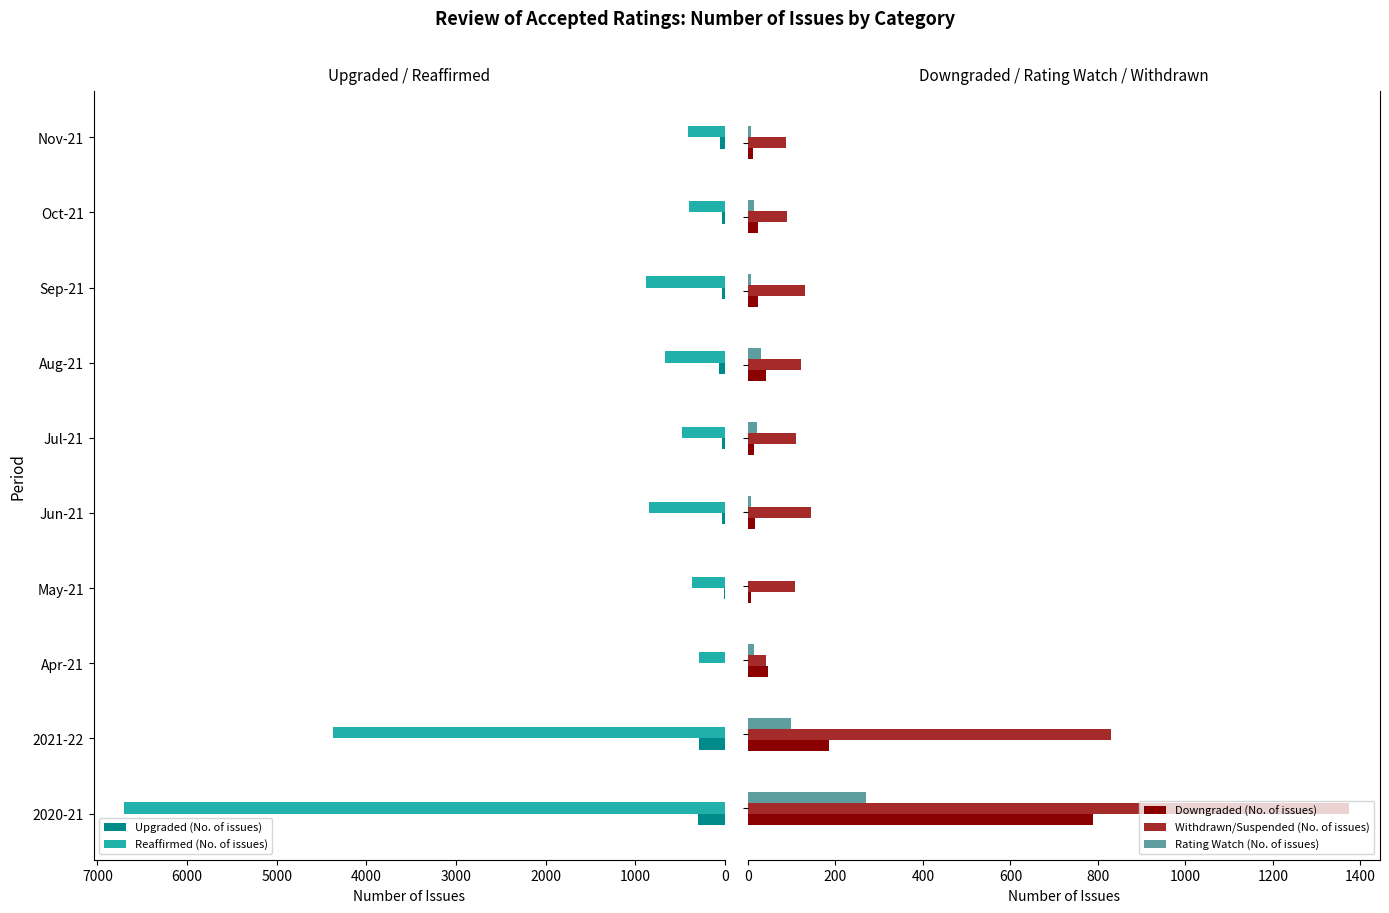

What is the sum of all Downgraded (No. of issues) values?

1161